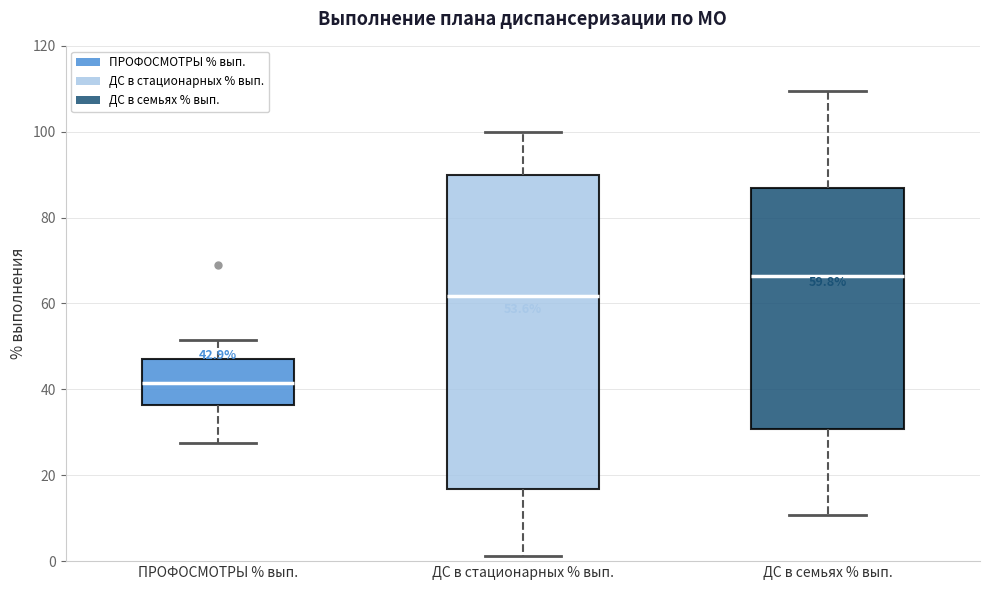

Which box has the lowest median line?

ПРОФОСМОТРЫ % вып.